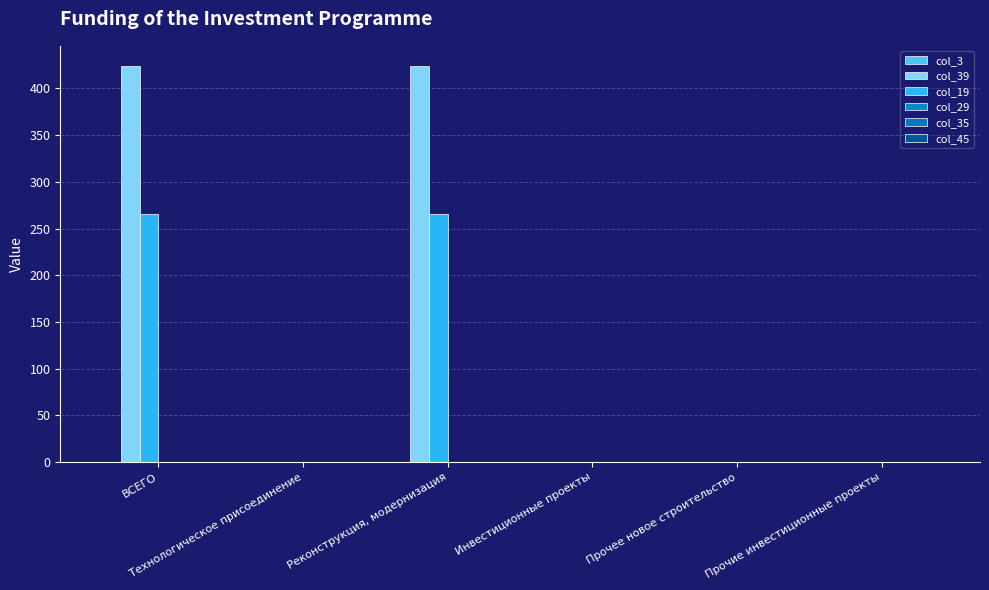

How many distinct data groups are displayed?

2